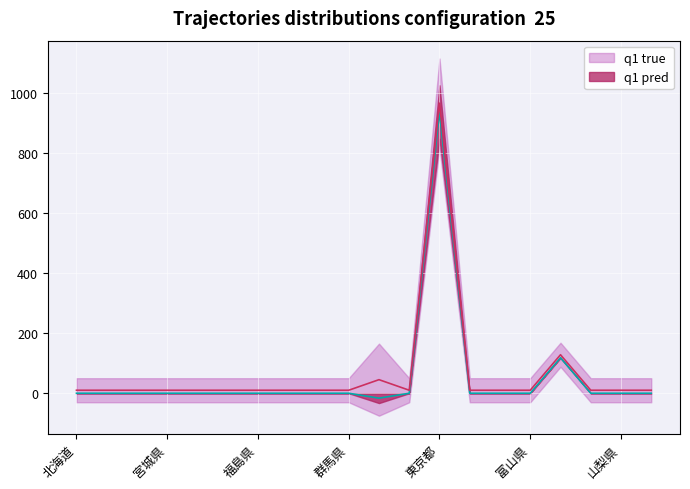

What is the total value across all series at 東京都?

2087